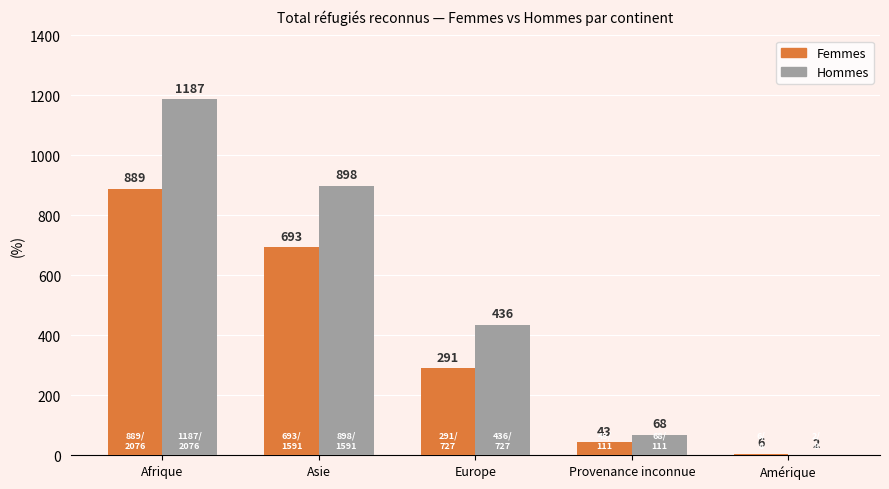

Reading left to right, extract all data points from this chart.

Femmes: 889	693	291	43	6
Hommes: 1187	898	436	68	2